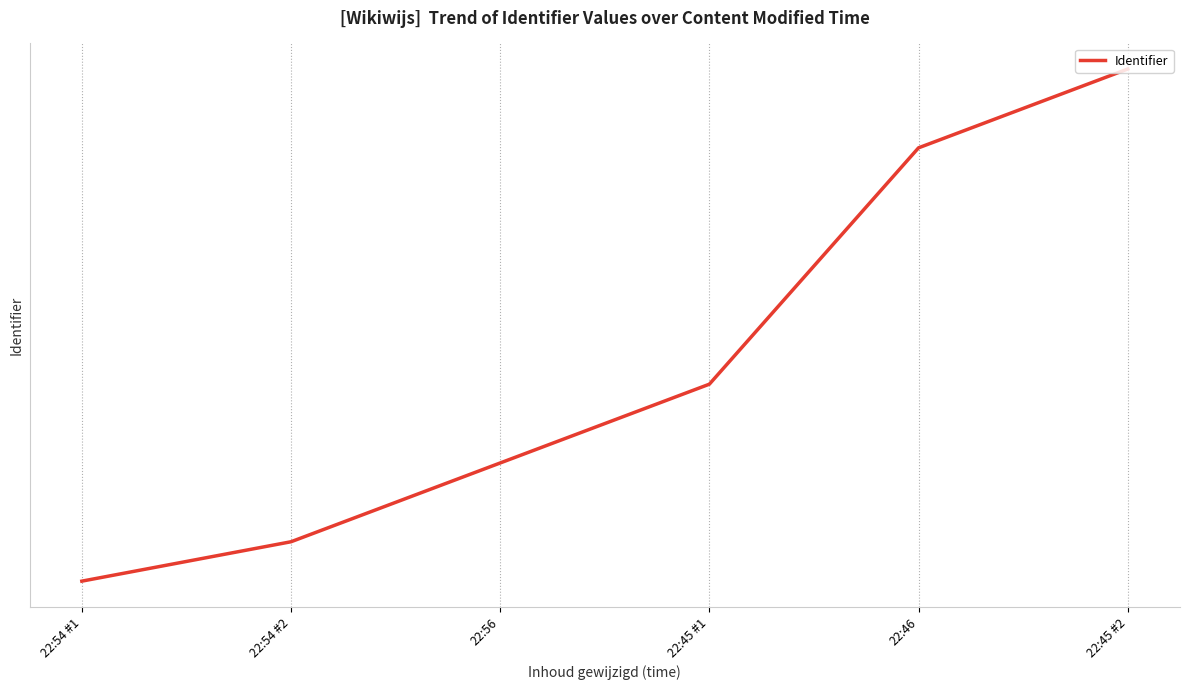

At which category does the chart reach its minimum across all series?

22:54 #1